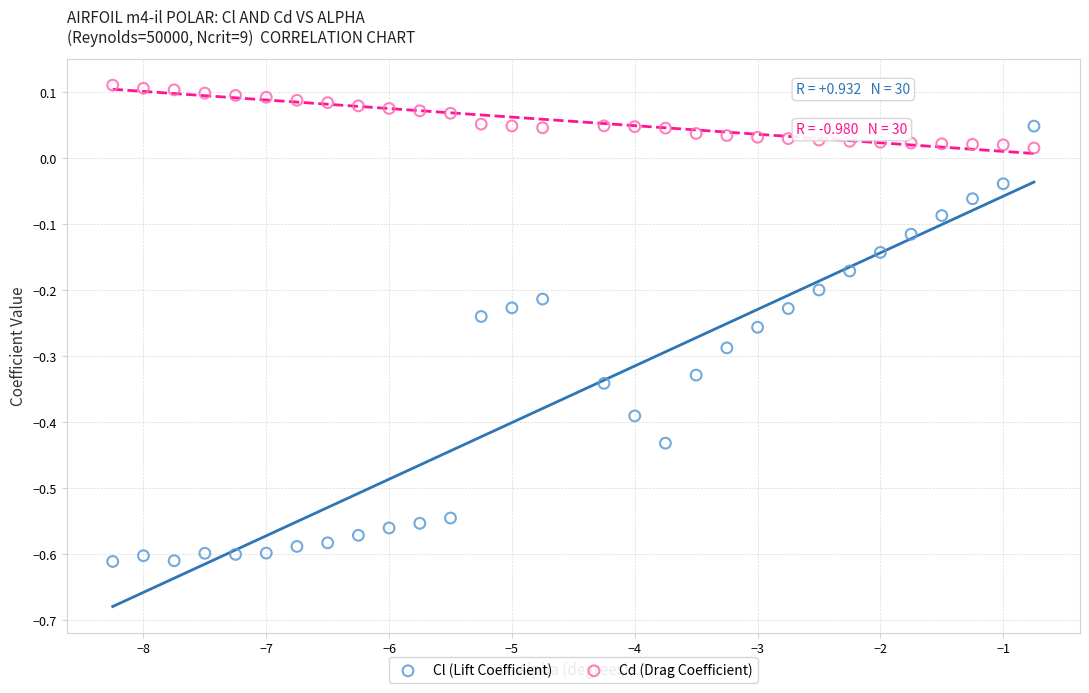

Across all data points, what is the range of Y values (max minus min)?

0.7